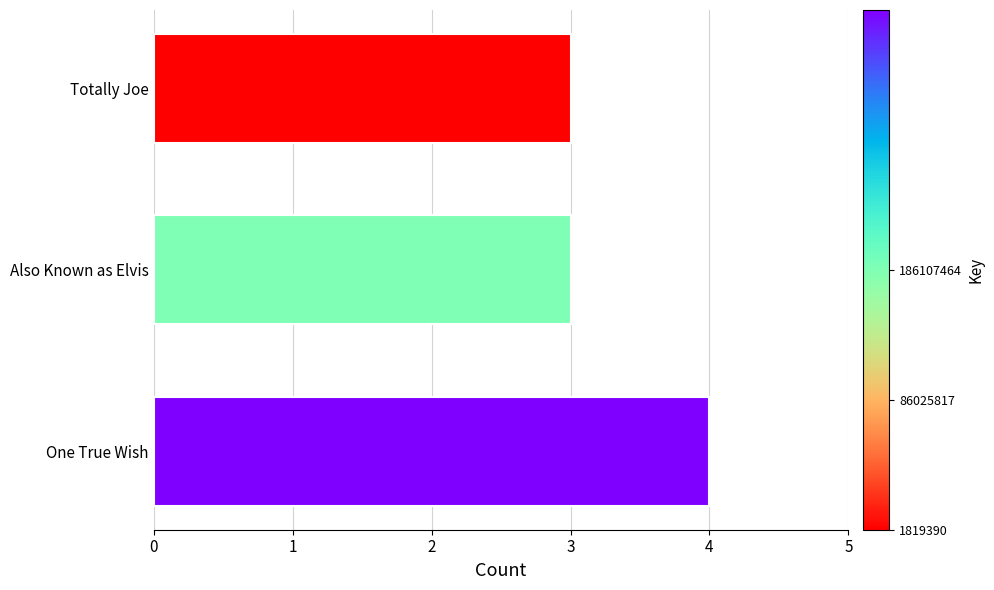

Reading bottom to top, list all the values displayed in this chart.

One True Wish=4	Also Known as Elvis=3	Totally Joe=3